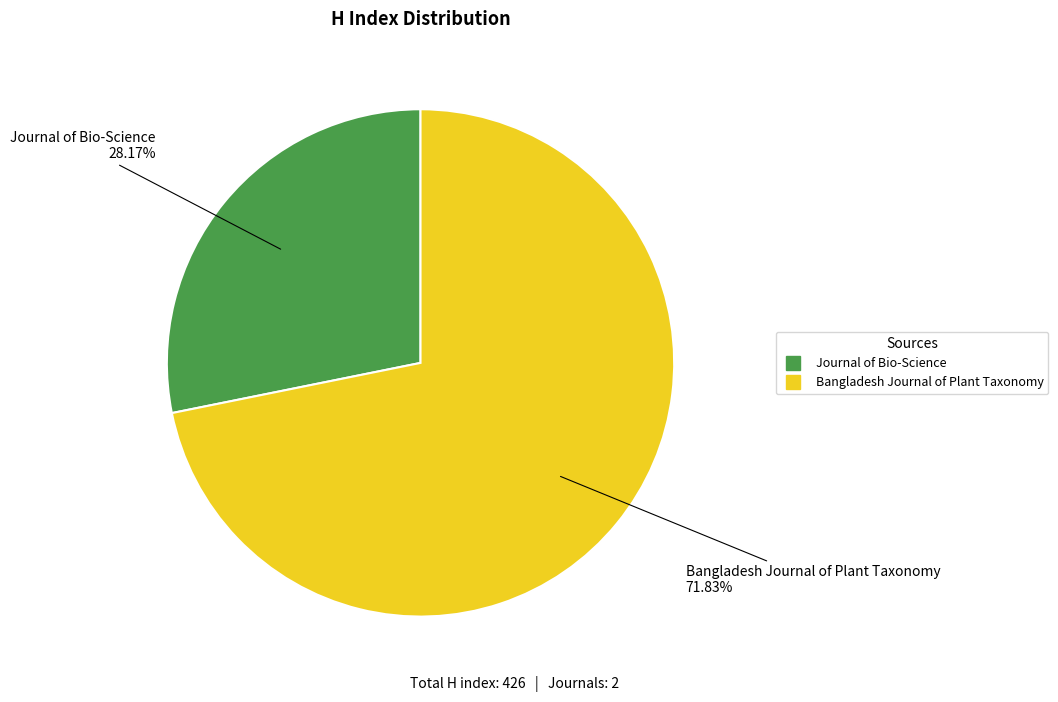

Which has a higher value, Journal of Bio-Science or Bangladesh Journal of Plant Taxonomy?

Bangladesh Journal of Plant Taxonomy